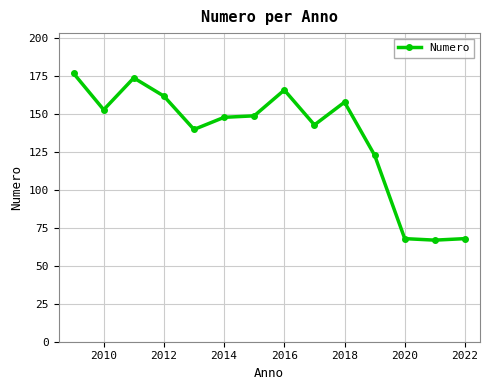

What is the smallest value displayed?

67